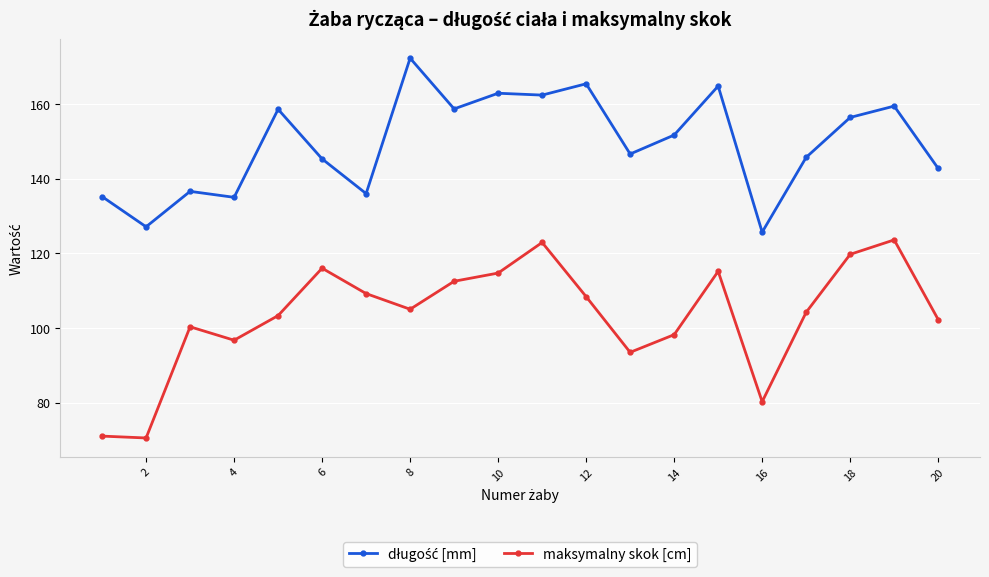

What is the highest value of the maksymalny skok [cm] series?

123.6